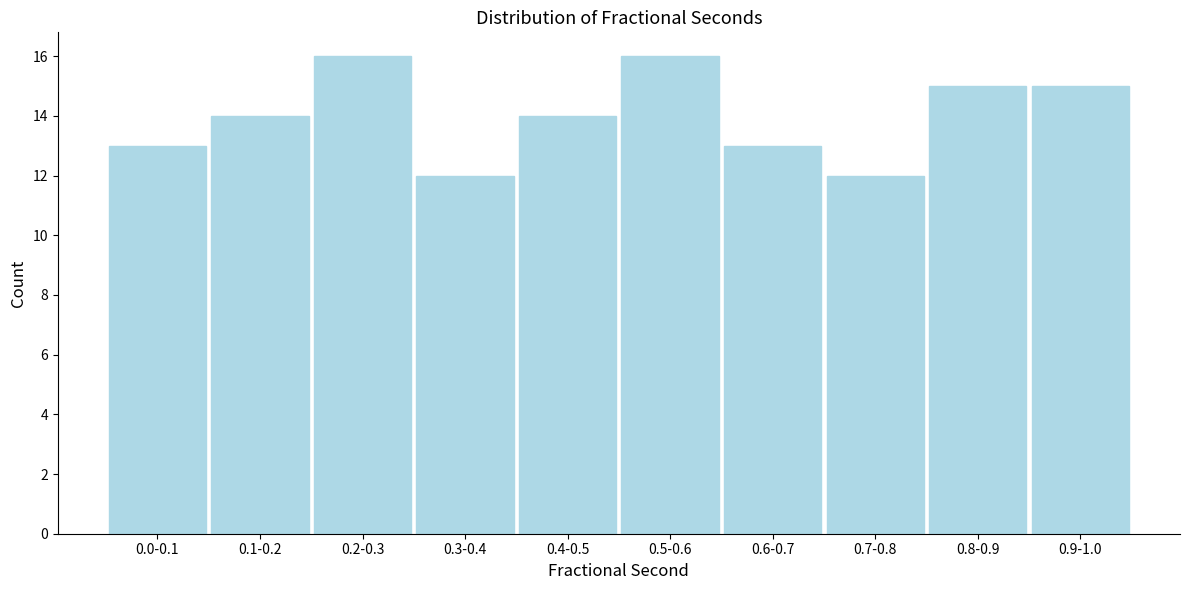

Reading right to left, list all the values displayed in this chart.

0.9-1.0=15	0.8-0.9=15	0.7-0.8=12	0.6-0.7=13	0.5-0.6=16	0.4-0.5=14	0.3-0.4=12	0.2-0.3=16	0.1-0.2=14	0.0-0.1=13